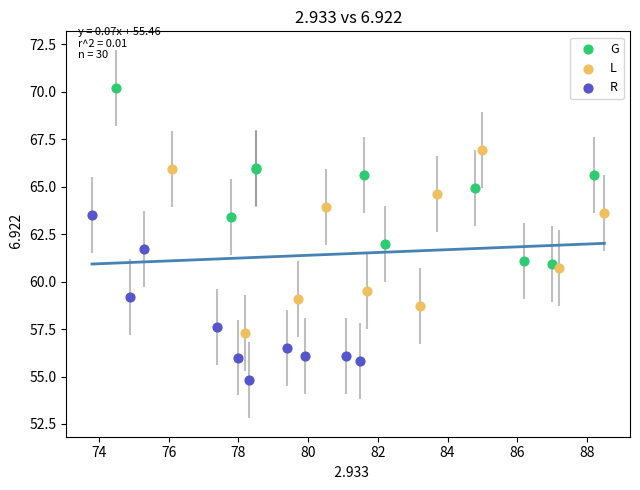

Which series contains the highest Y value?

G